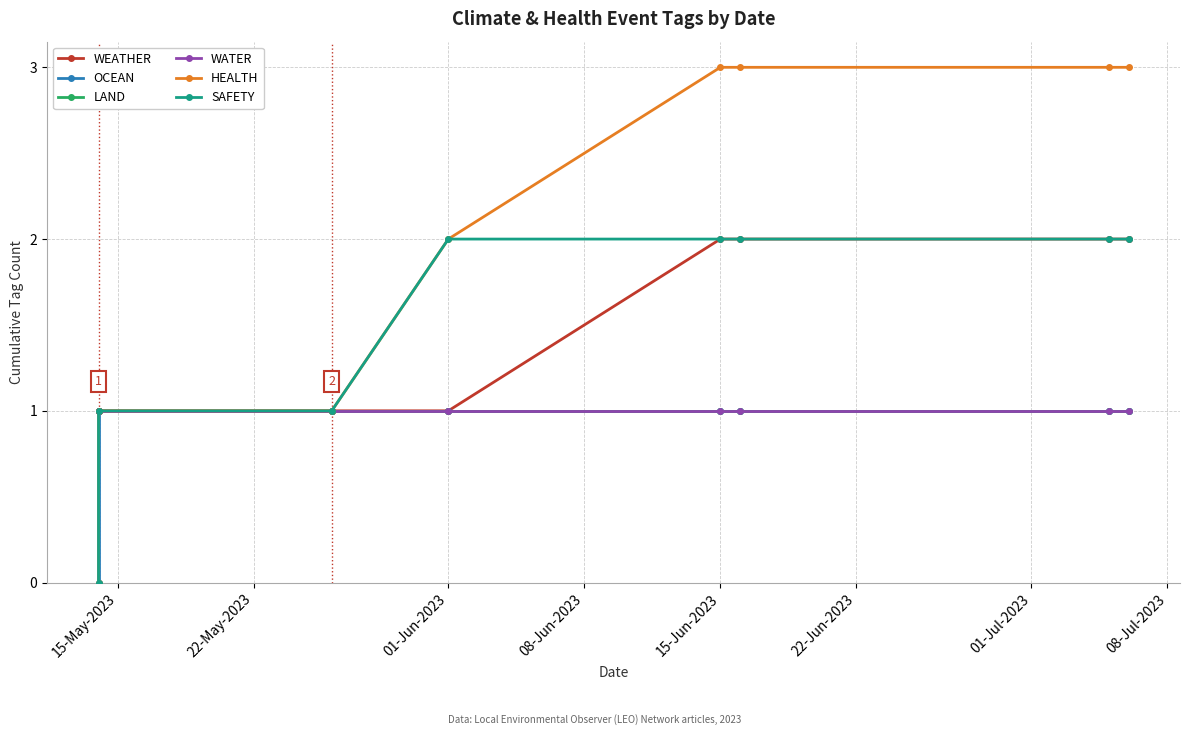

What is the average value of the HEALTH series?

2